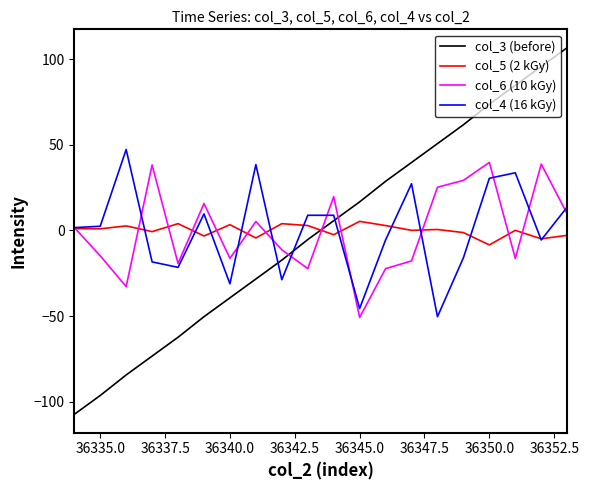

Which series ends up on top after the final intersection of col_6 (10 kGy) and col_3 (before)?

col_3 (before)